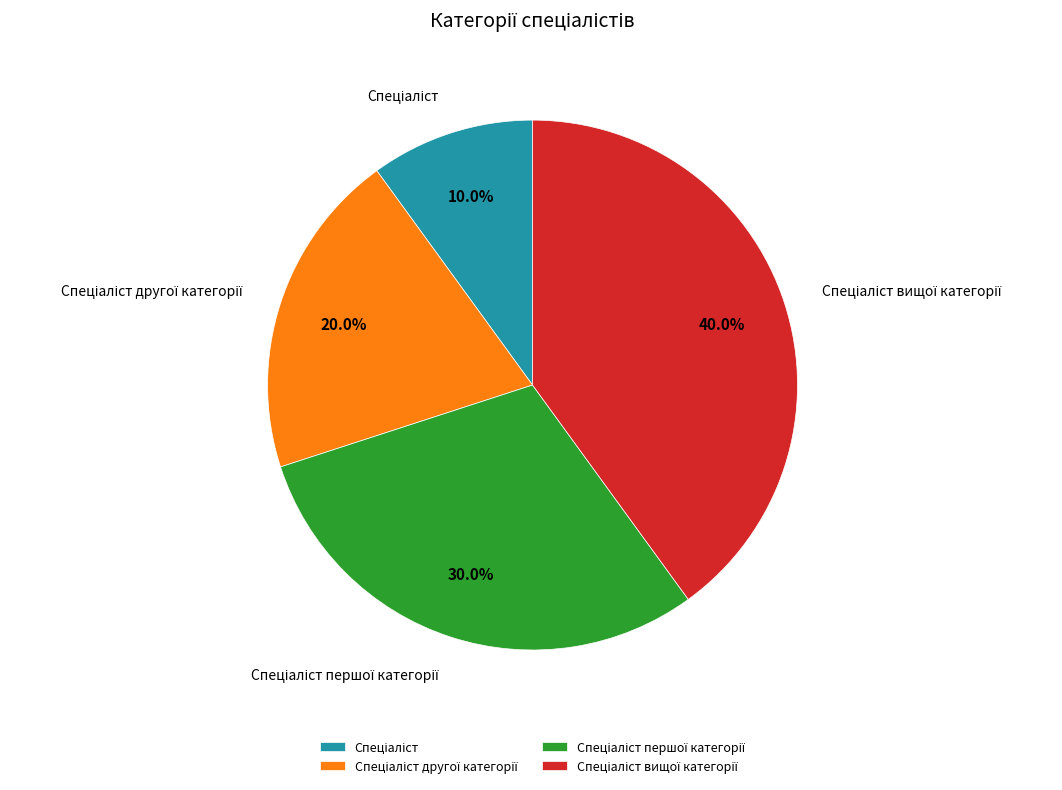

Is there any slice that represents more than half of the pie?

No